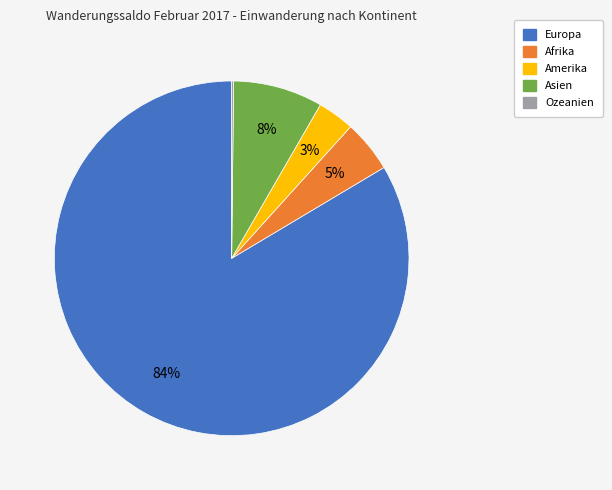

Which slice is the largest?

Europa